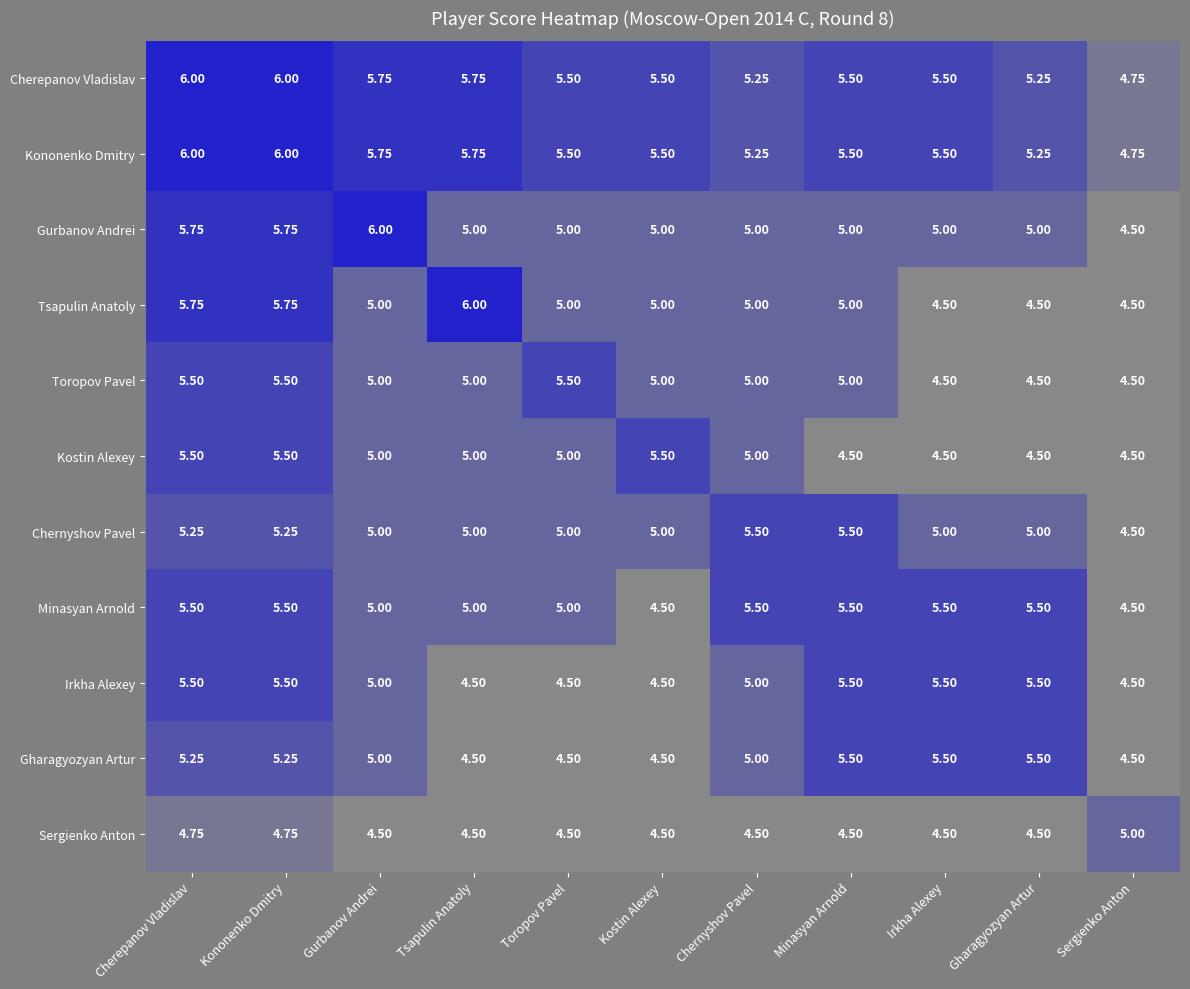

Where does the Chernyshov Pavel series first go above 5?

Cherepanov Vladislav